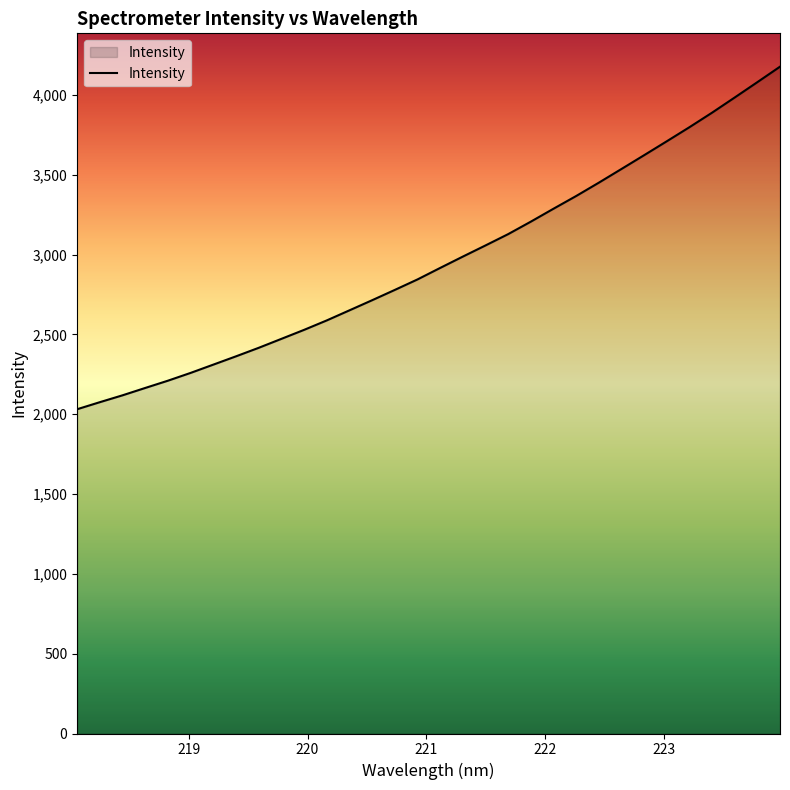

How many lines are shown in the chart?

1